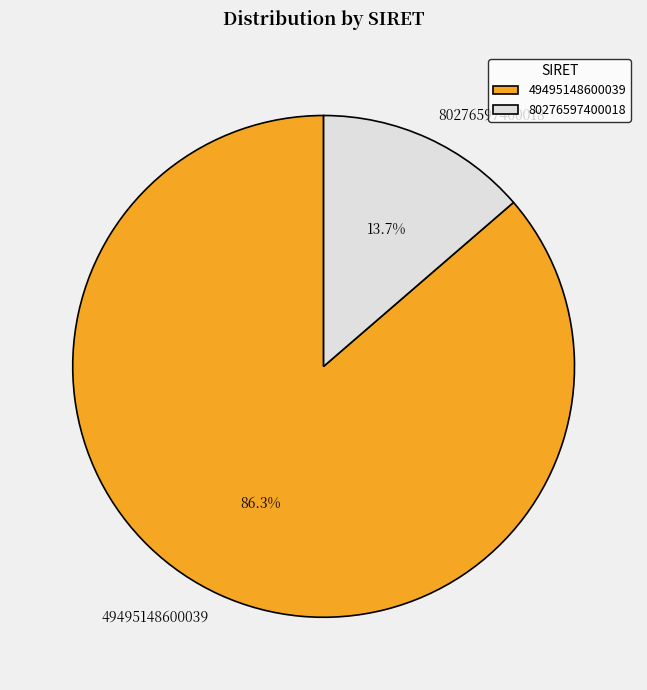

True or false: 80276597400018 accounts for 14% of the total.

True